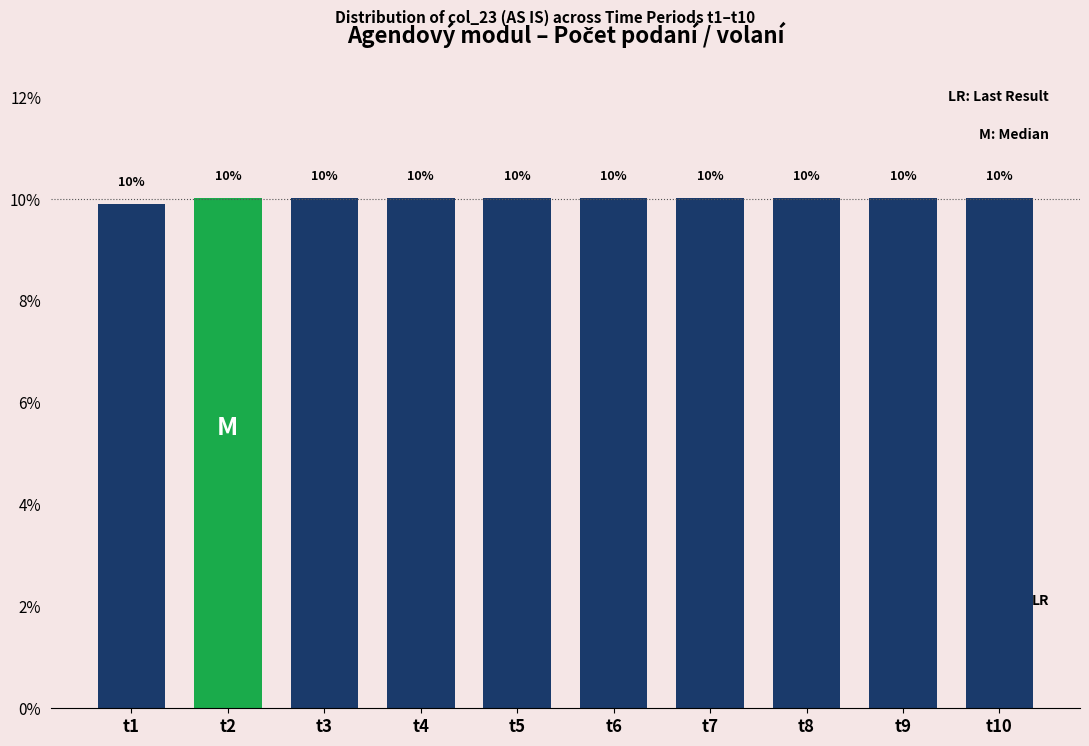

What is the value of the 10th bar from the left?

10.0